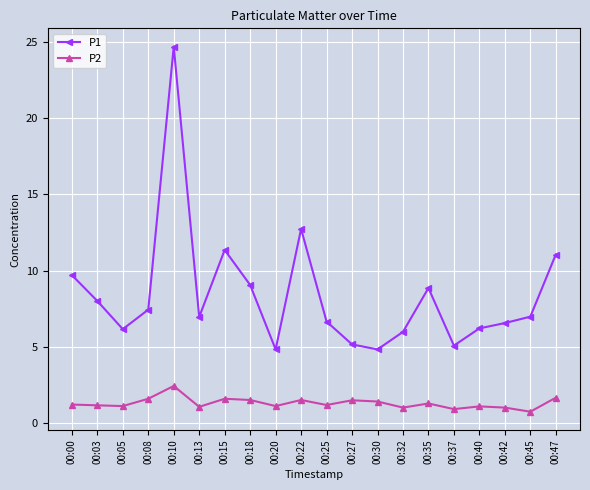

What is the maximum value shown in the chart?

24.7